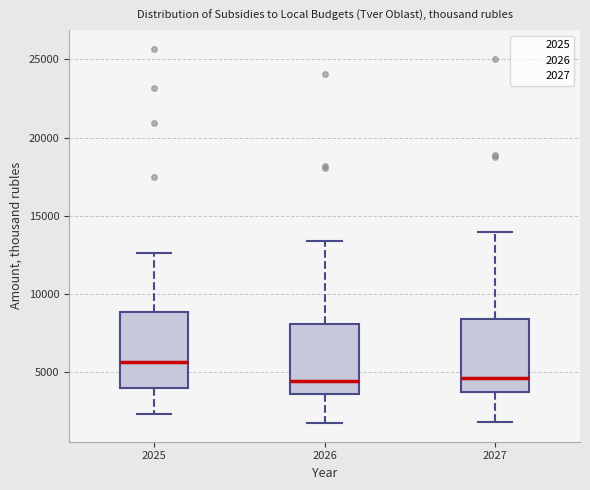

Reading left to right, transcribe this box plot: for each box, give where its median line is, the range the box spans, and where its two whiskers end, as read against the y-axis. The values are not printed on the chart, so give them approximately, as read against the axis.

2025: median 5500, box 4000 to 9000, whiskers 2500 to 12500
2026: median 4500, box 3500 to 8000, whiskers 1500 to 13500
2027: median 4500, box 4000 to 8500, whiskers 2000 to 14000